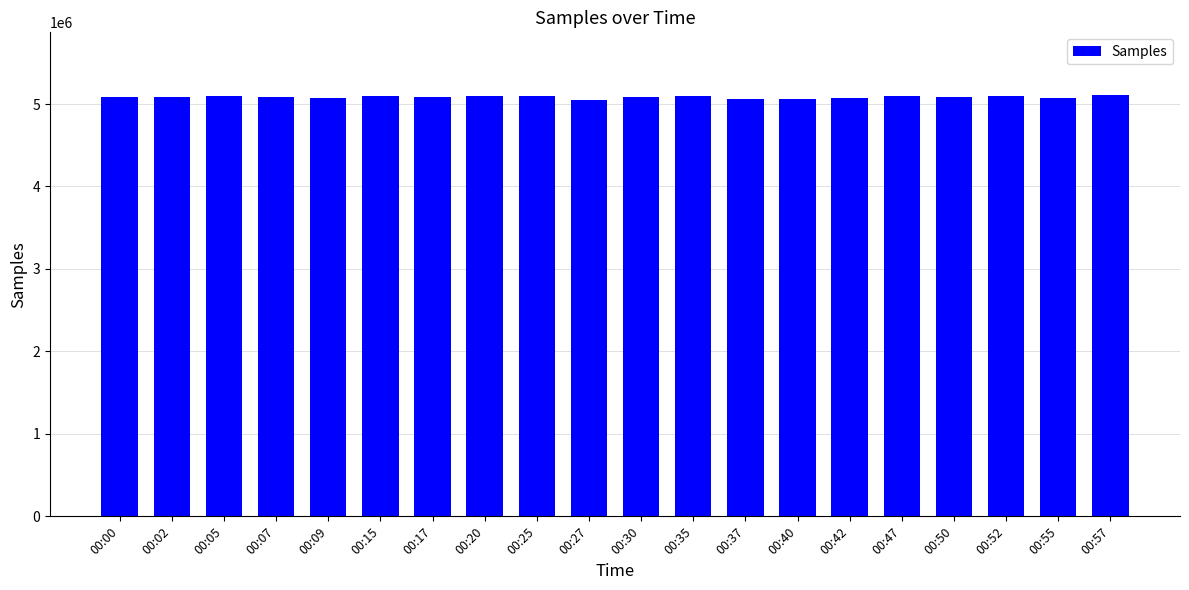

Approximately how many times larger is the value at 00:17 compared to 00:20?

1.0